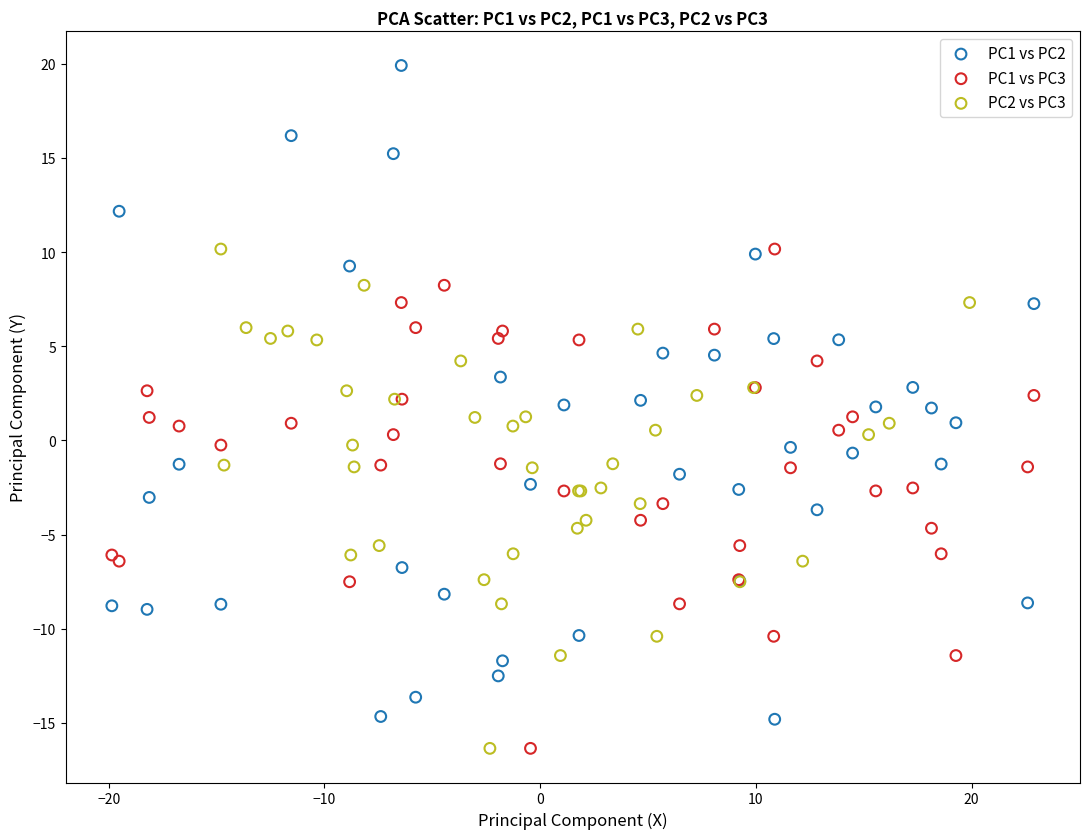

Which series has the widest spread of Y values?

PC1 vs PC2